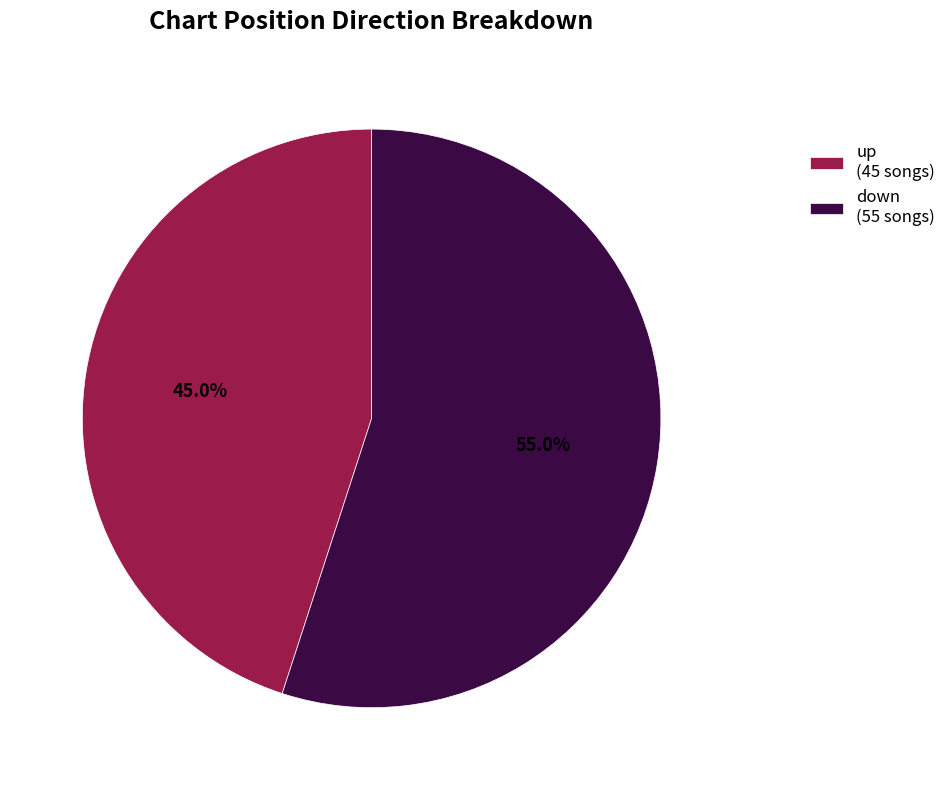

The up slice represents 45% of the pie. True or false?

True